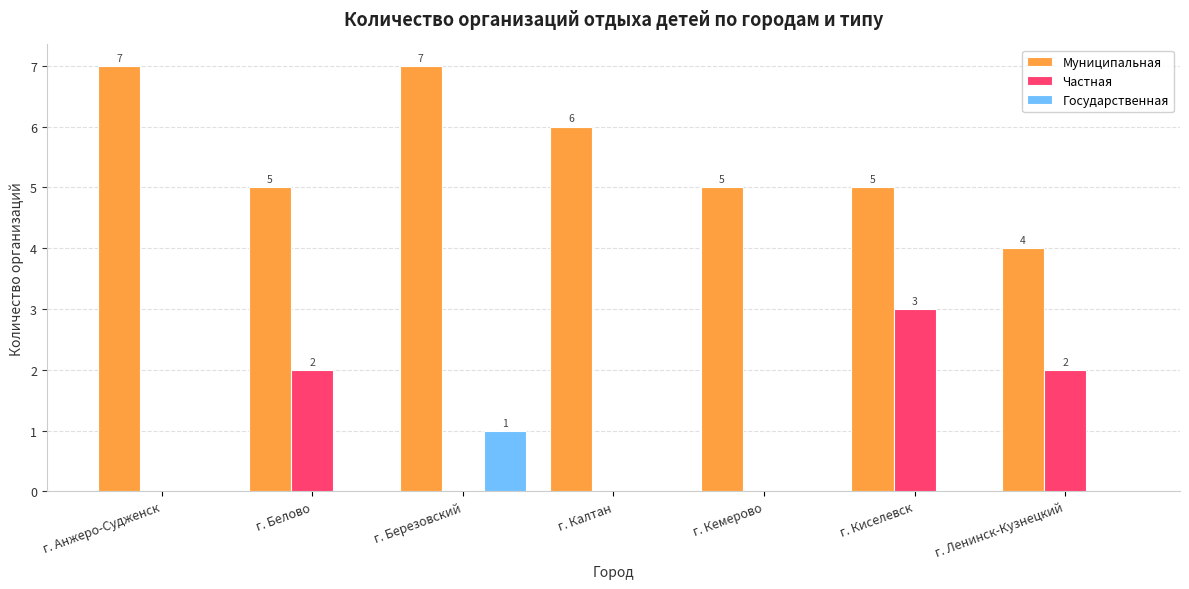

Reading left to right, list all the values displayed in this chart.

Муниципальная: г. Анжеро-Судженск=7	г. Белово=5	г. Березовский=7	г. Калтан=6	г. Кемерово=5	г. Киселевск=5	г. Ленинск-Кузнецкий=4
Частная: г. Анжеро-Судженск=0	г. Белово=2	г. Березовский=0	г. Калтан=0	г. Кемерово=0	г. Киселевск=3	г. Ленинск-Кузнецкий=2
Государственная: г. Анжеро-Судженск=0	г. Белово=0	г. Березовский=1	г. Калтан=0	г. Кемерово=0	г. Киселевск=0	г. Ленинск-Кузнецкий=0